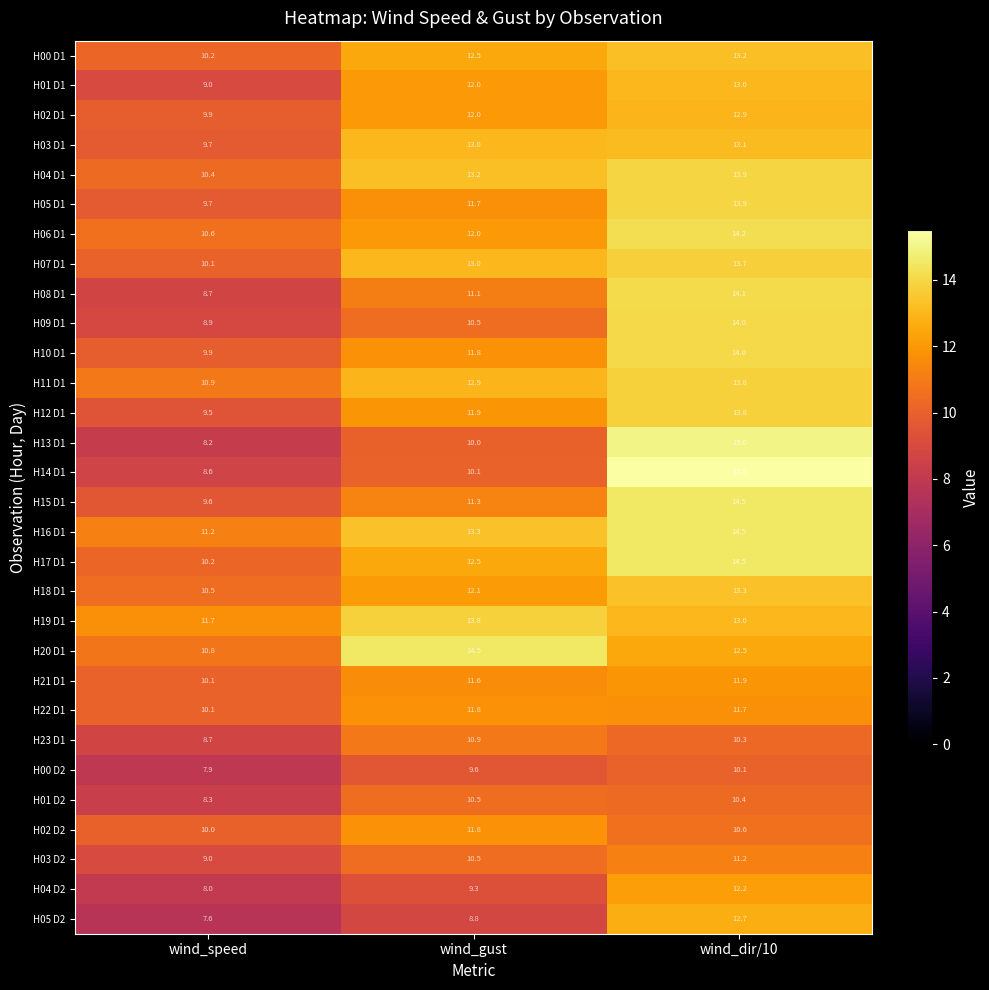

What is the total value across all series at wind_gust?

350.0